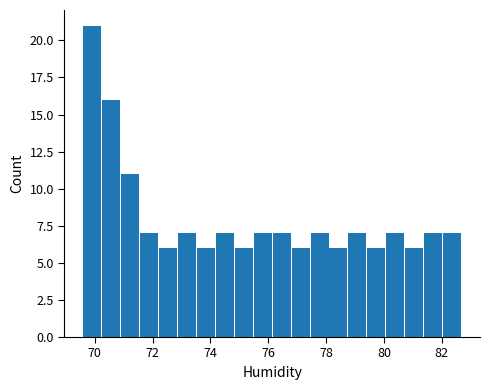

Around what value on the x-axis is the tallest bar? Give the approximate position of its centre, as read against the axis.

70.0